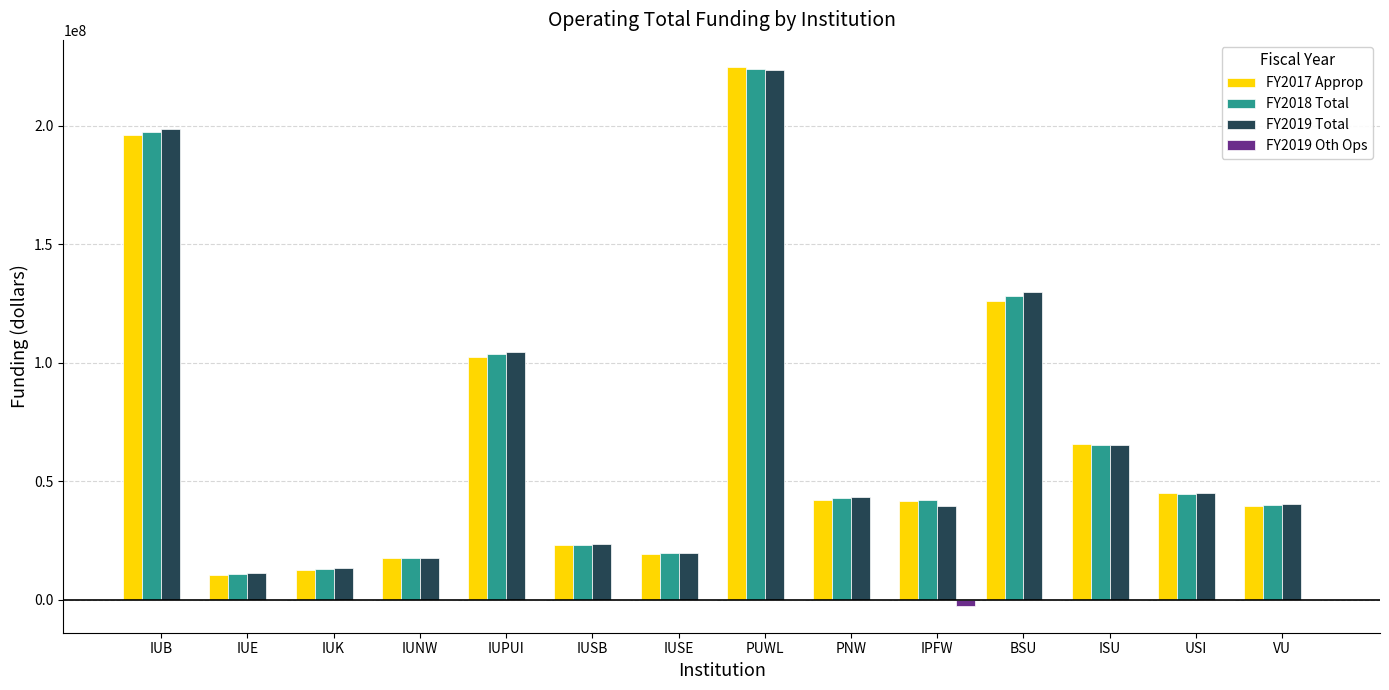

The FY2017 Approp series shows 224787025 at PUWL. True or false?

True